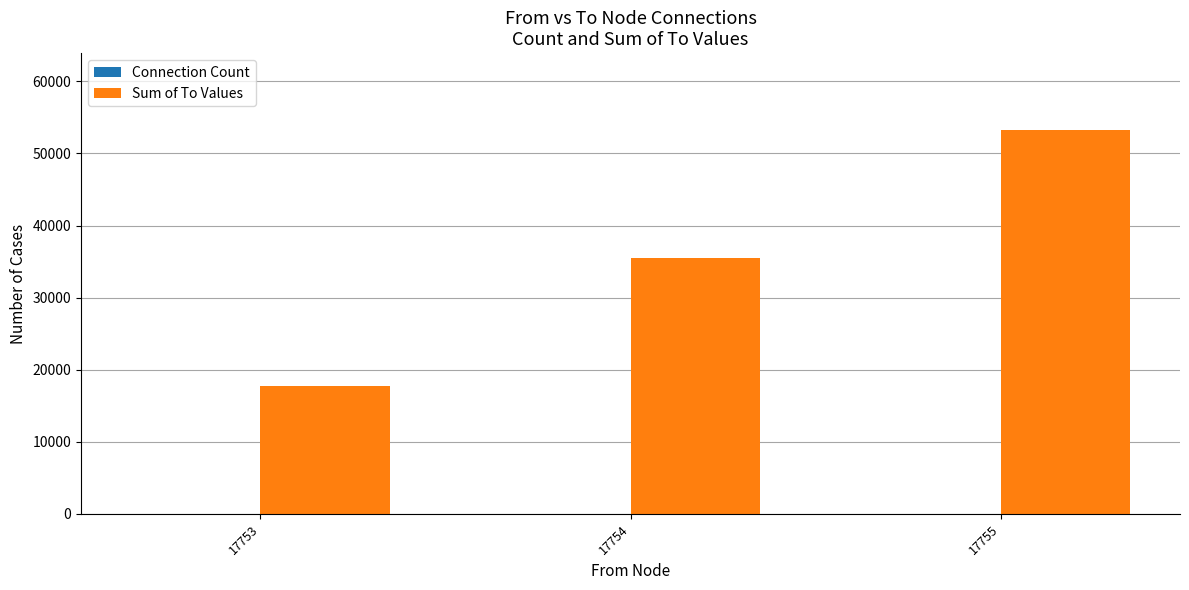

At which label does Sum of To Values reach its peak?

17755